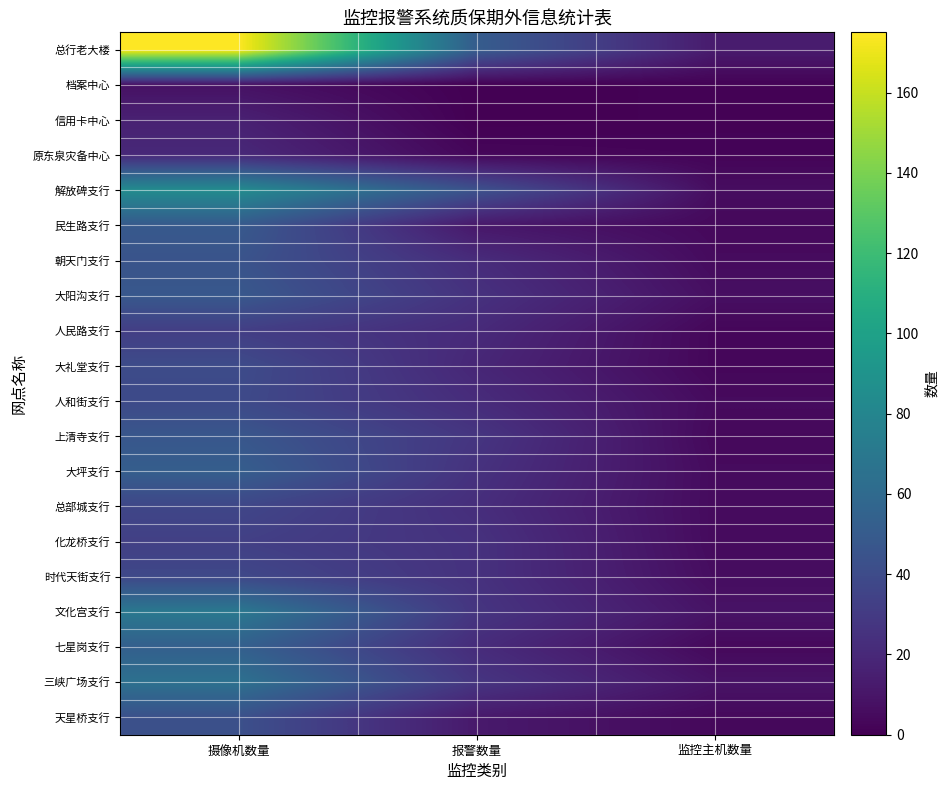

Reading left to right, transcribe all the data shown in this chart.

总行老大楼: 摄像机数量=175	报警数量=51	监控主机数量=13
档案中心: 摄像机数量=8	报警数量=0	监控主机数量=1
信用卡中心: 摄像机数量=16	报警数量=0	监控主机数量=1
原东泉灾备中心: 摄像机数量=20	报警数量=3	监控主机数量=2
解放碑支行: 摄像机数量=84	报警数量=44	监控主机数量=6
民生路支行: 摄像机数量=49	报警数量=11	监控主机数量=4
朝天门支行: 摄像机数量=45	报警数量=22	监控主机数量=5
大阳沟支行: 摄像机数量=48	报警数量=25	监控主机数量=7
人民路支行: 摄像机数量=32	报警数量=21	监控主机数量=3
大礼堂支行: 摄像机数量=40	报警数量=19	监控主机数量=3
人和街支行: 摄像机数量=39	报警数量=22	监控主机数量=5
上清寺支行: 摄像机数量=47	报警数量=27	监控主机数量=4
大坪支行: 摄像机数量=52	报警数量=25	监控主机数量=5
总部城支行: 摄像机数量=37	报警数量=23	监控主机数量=5
化龙桥支行: 摄像机数量=33	报警数量=25	监控主机数量=5
时代天街支行: 摄像机数量=38	报警数量=25	监控主机数量=6
文化宫支行: 摄像机数量=70	报警数量=27	监控主机数量=9
七星岗支行: 摄像机数量=53	报警数量=22	监控主机数量=4
三峡广场支行: 摄像机数量=65	报警数量=27	监控主机数量=9
天星桥支行: 摄像机数量=43	报警数量=12	监控主机数量=4